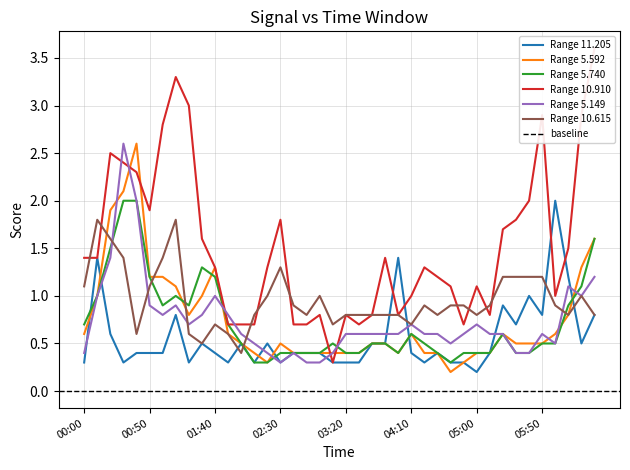

What is the average value of the 5.740 series?

0.7